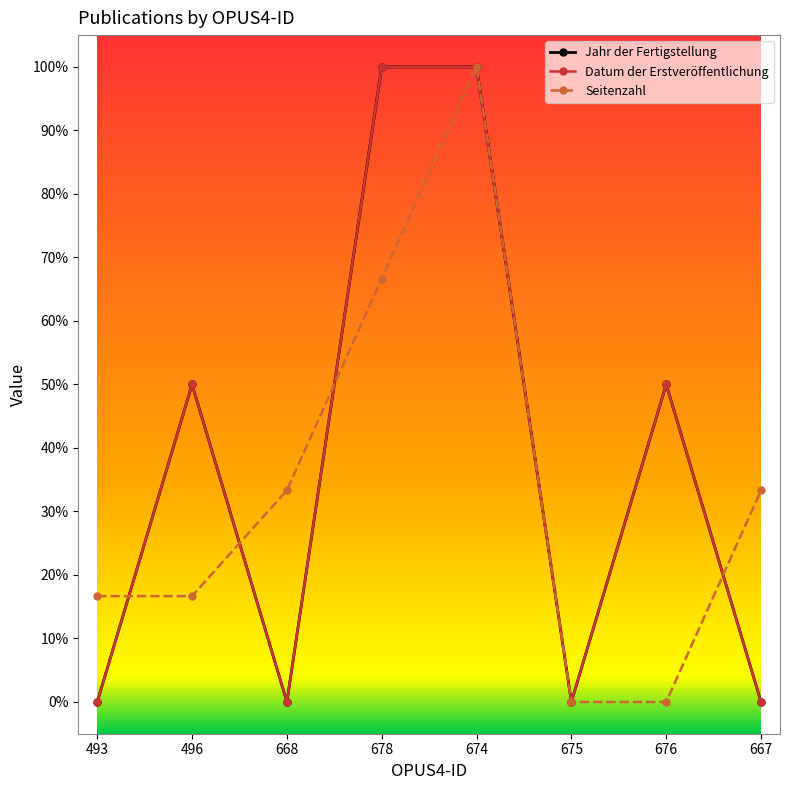

What is the value of the Jahr der Fertigstellung point at the 2nd from the left?

0.5